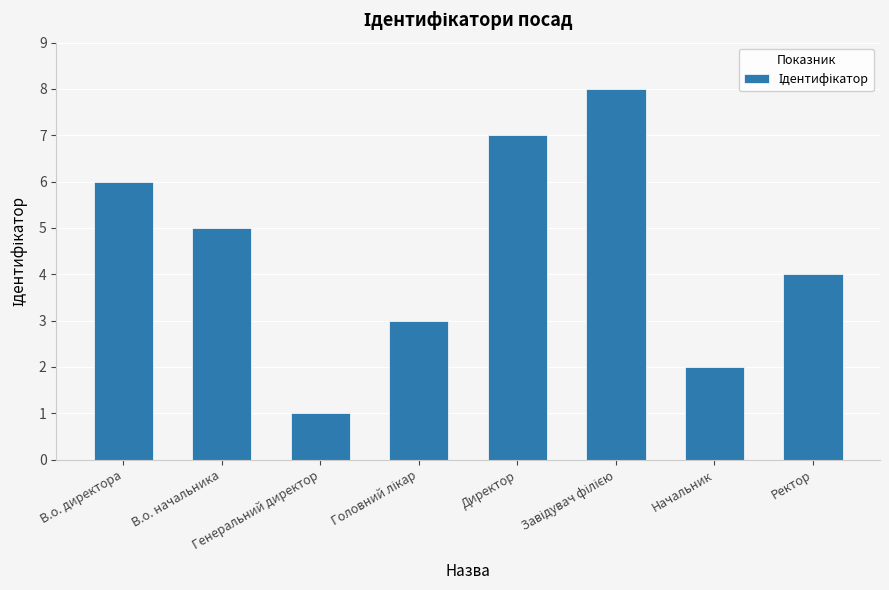

The chart shows a value of 1 at Генеральний директор. True or false?

True